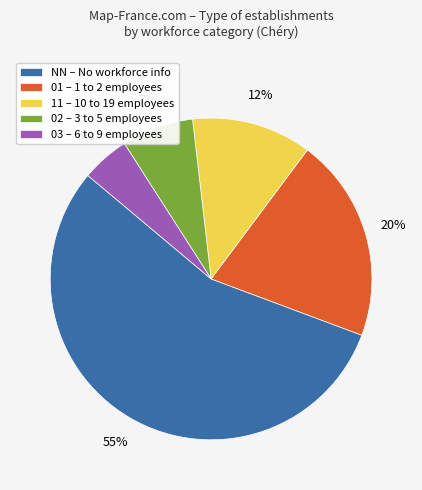

Count the number of slices in the pie.

5